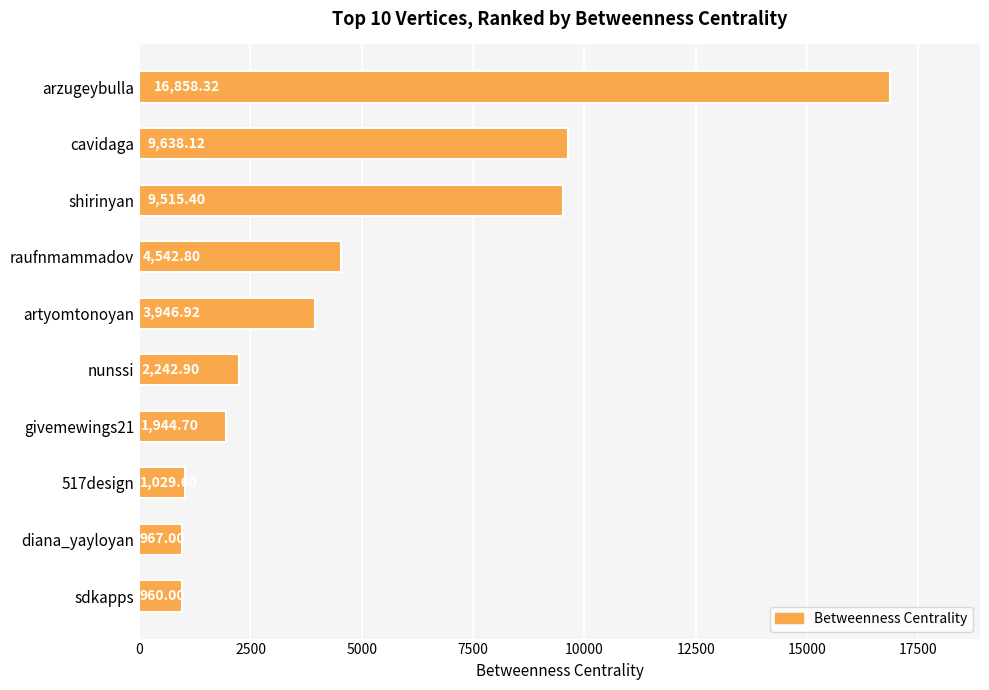

What is the average value?

5164.6